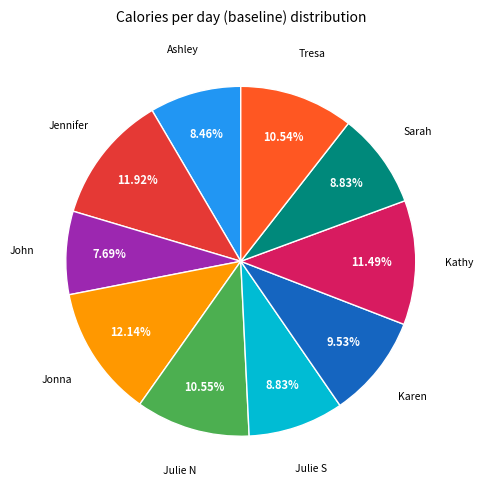

Is there any slice that represents more than half of the pie?

No